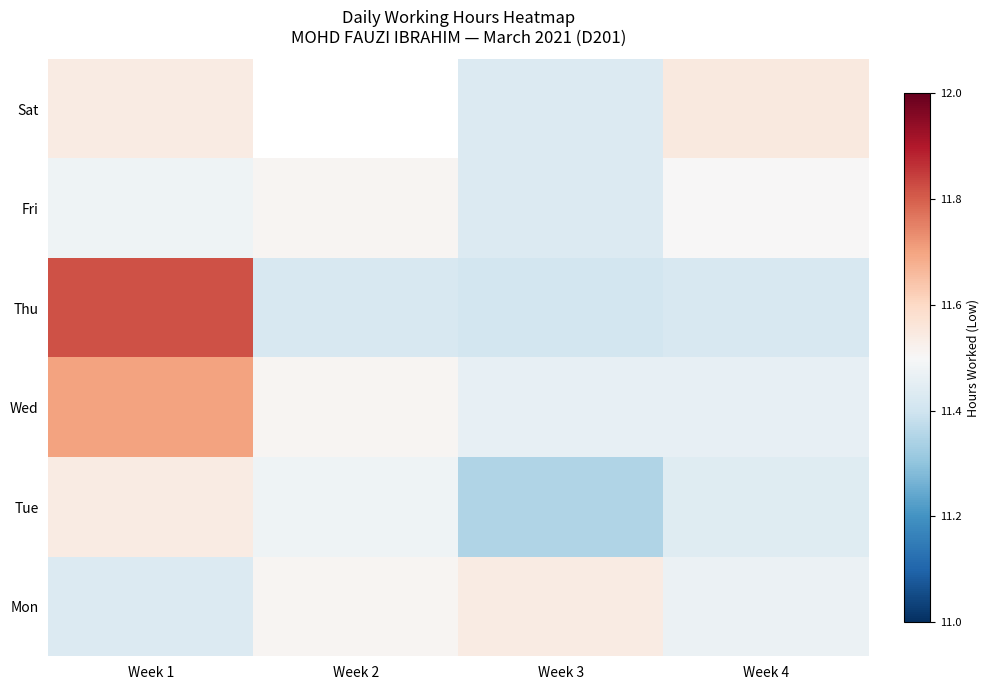

Count the number of categories in the chart.

4